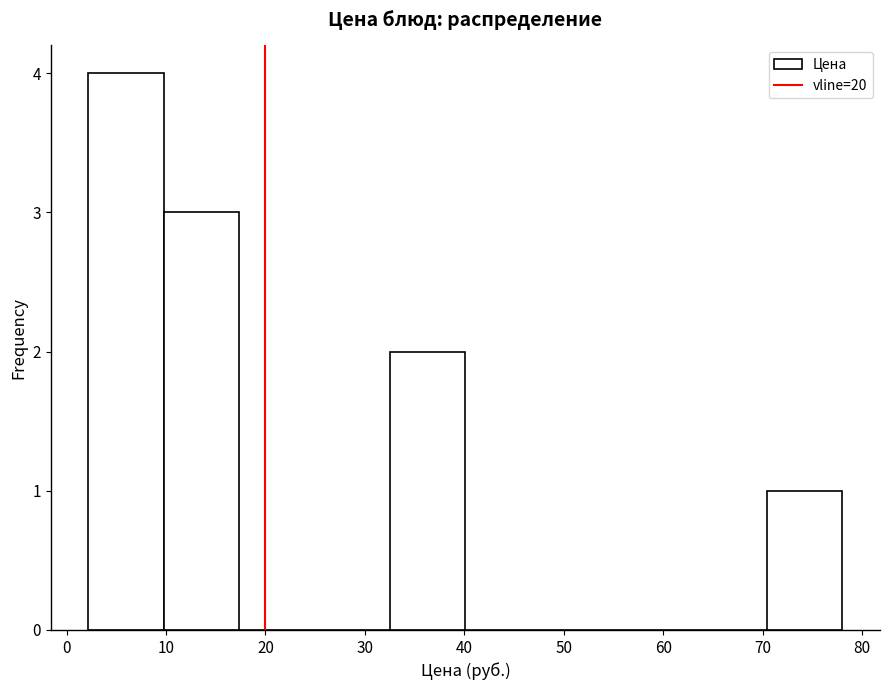

How tall is the bar that spans 33 to 40 on the x-axis? Neither the bar edges nor the heights are printed on the chart, so give them approximately, as read against the axes.

2